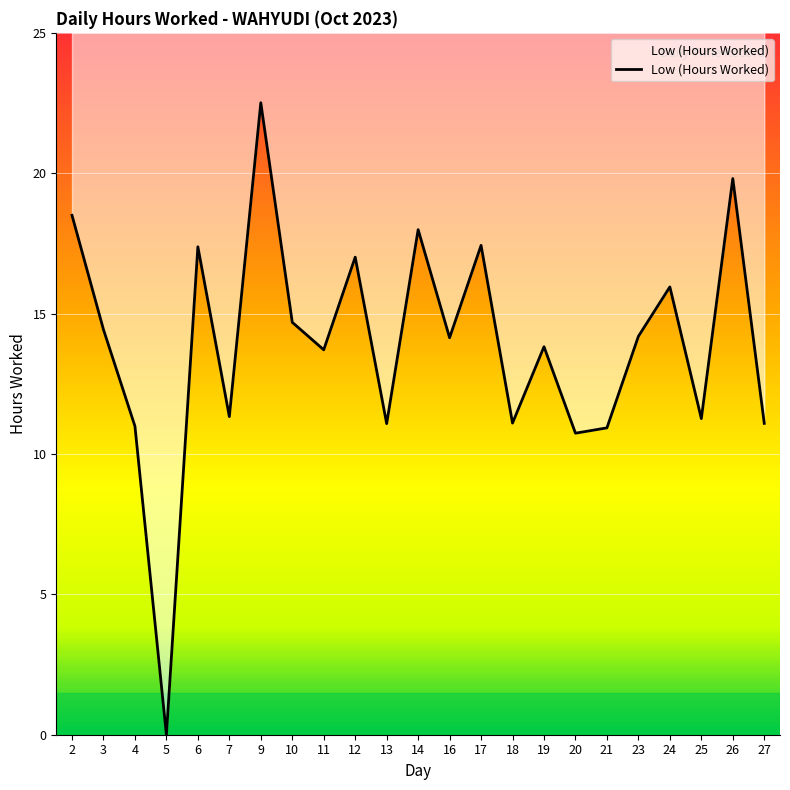

True or false: the data shows 3.1 at 25.

False